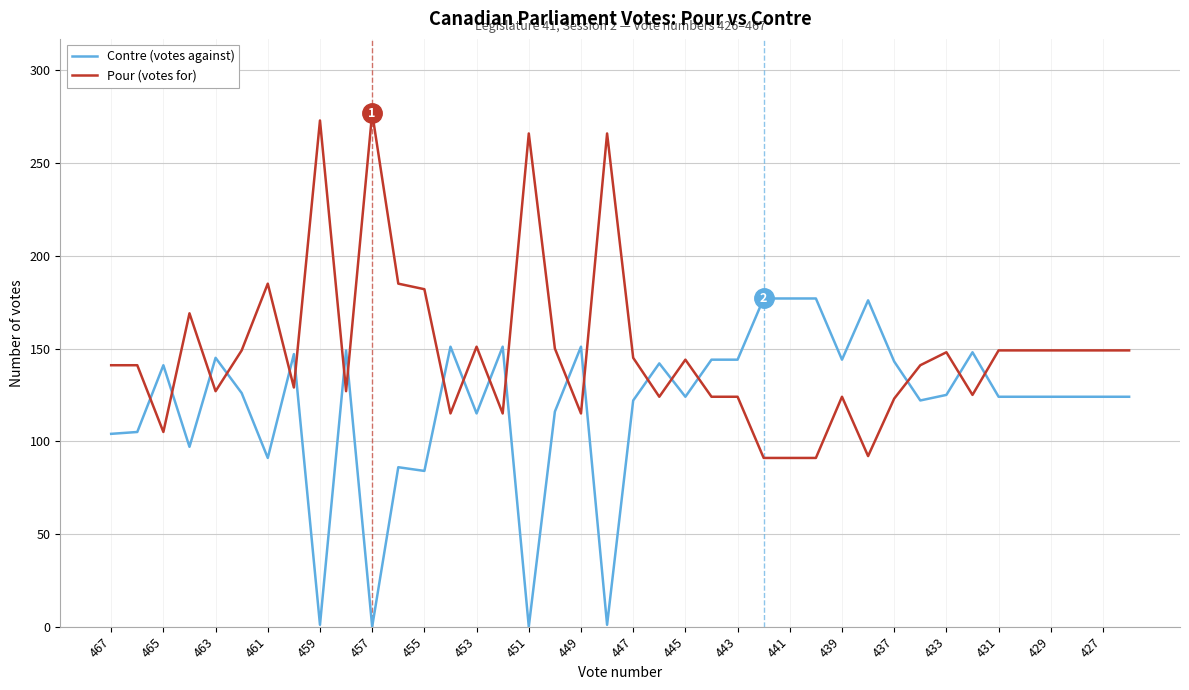

Rank the series by their maximum value, from highest to lowest.

Pour (votes for), Contre (votes against)